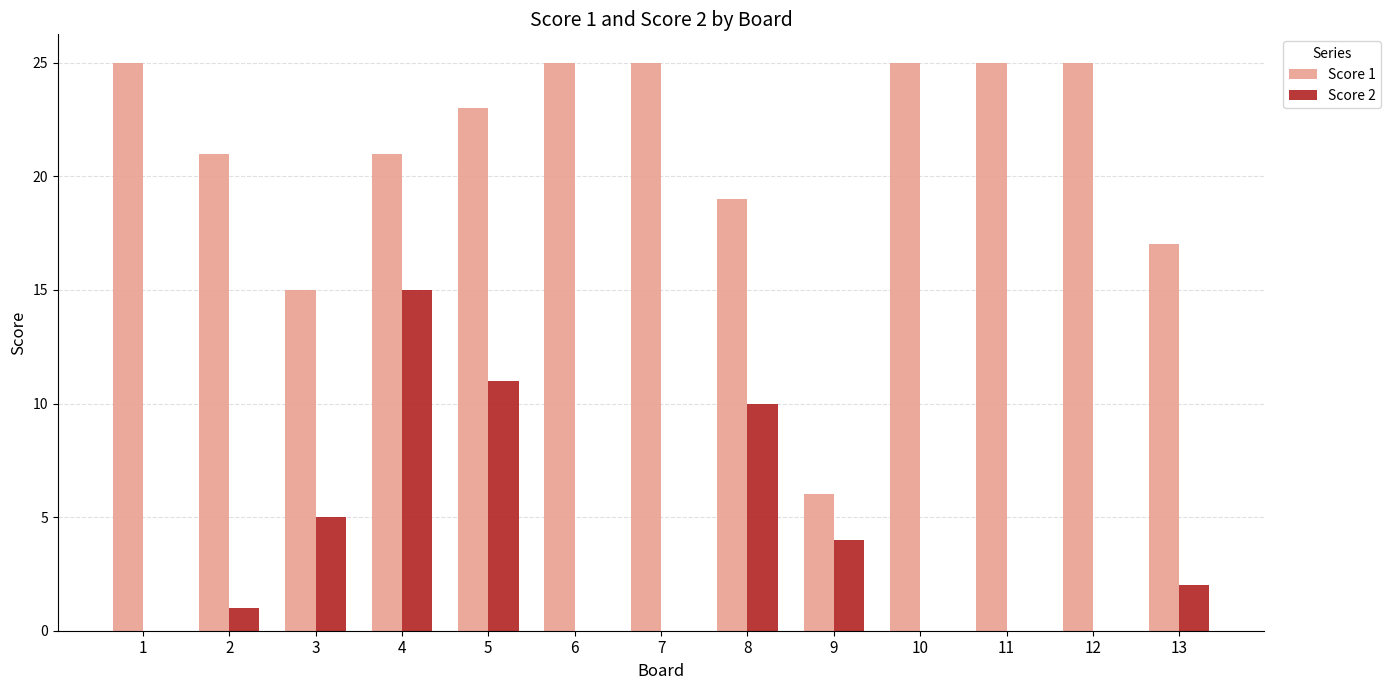

Reading right to left, transcribe all the data shown in this chart.

Score 1: 17	25	25	25	6	19	25	25	23	21	15	21	25
Score 2: 2	0	0	0	4	10	0	0	11	15	5	1	0